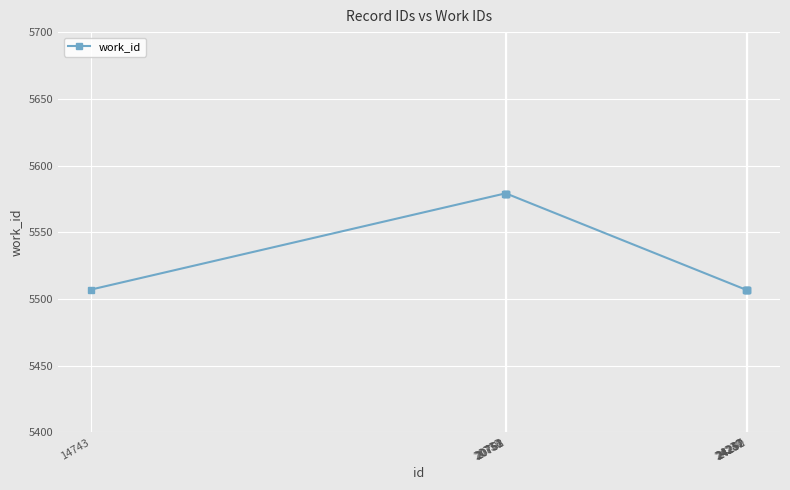

What is the sum of the values at 20753 and 24237?

11086